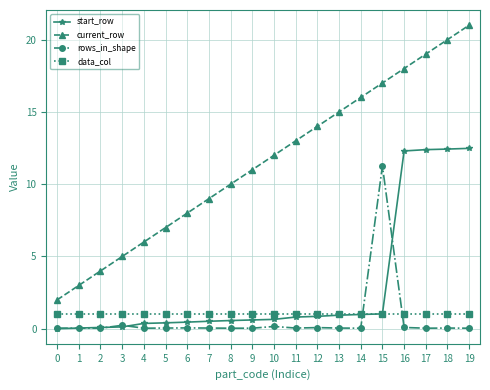

What is the value of the rows_in_shape point at the 12th from the left?

0.1